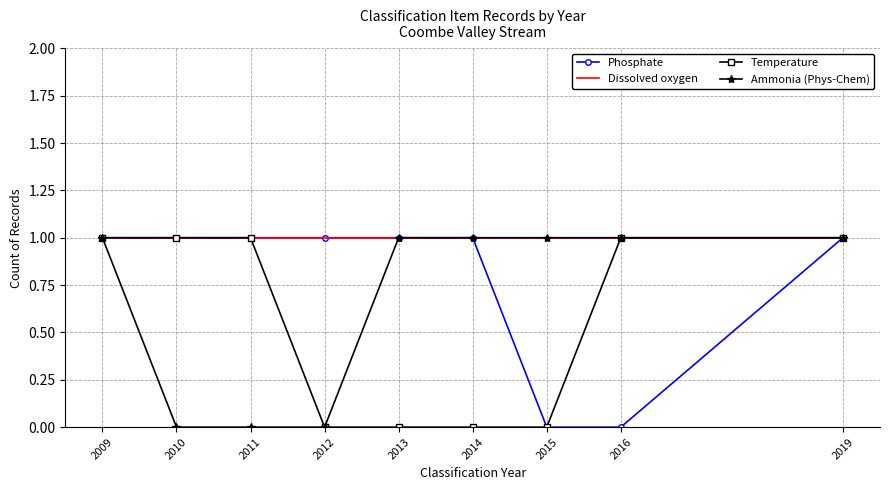

List the series in order of their overall mean, lowest first.

Temperature, Ammonia (Phys-Chem), Phosphate, Dissolved oxygen